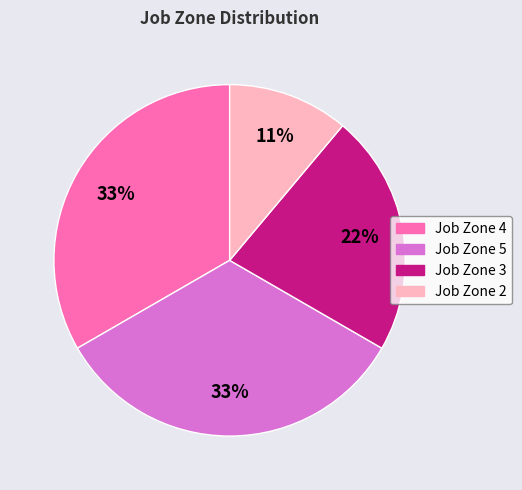

To the nearest percent, what is the average slice percentage?

25%